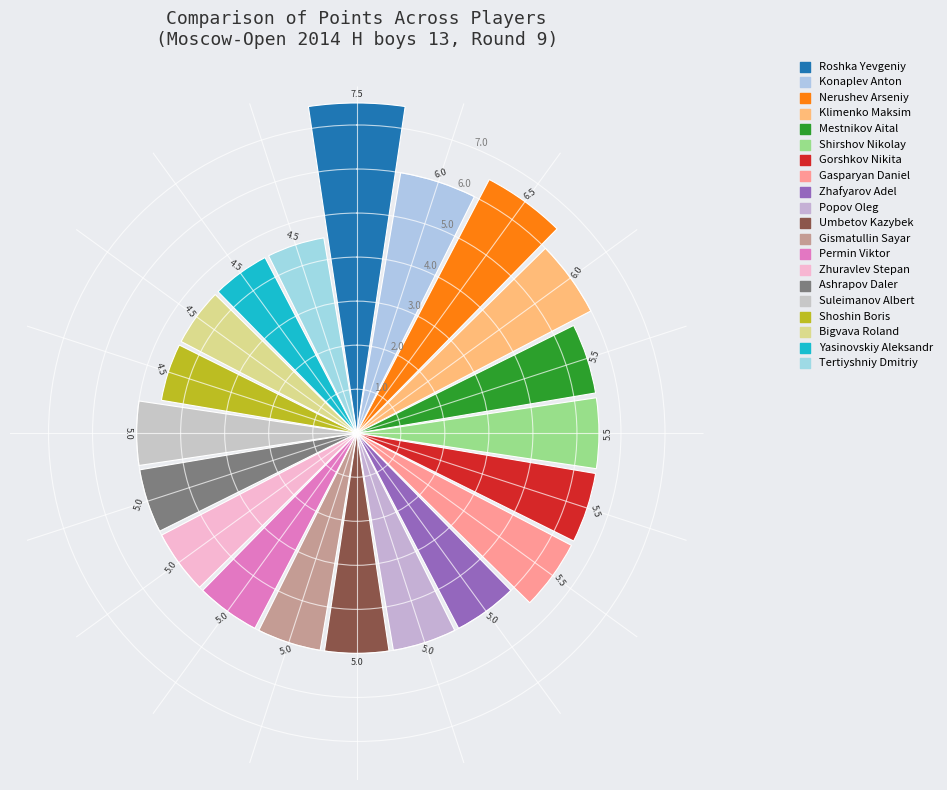

What is the maximum value shown in the chart?

7.5